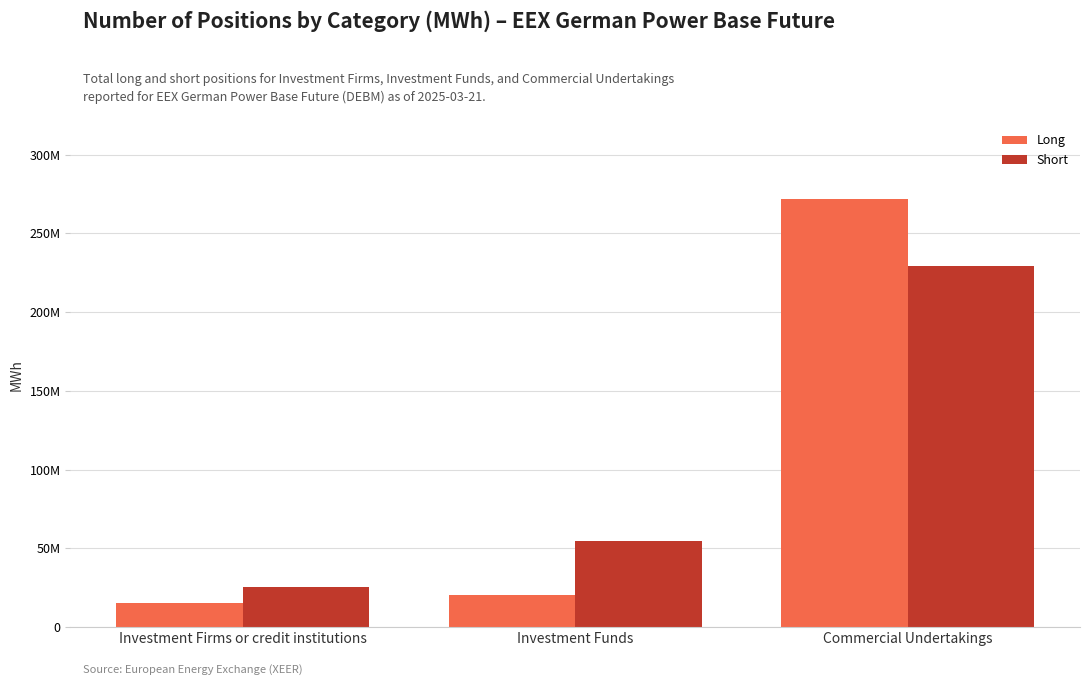

Is the value of Long at Commercial Undertakings greater than the value of Short at Investment Firms or credit institutions?

Yes